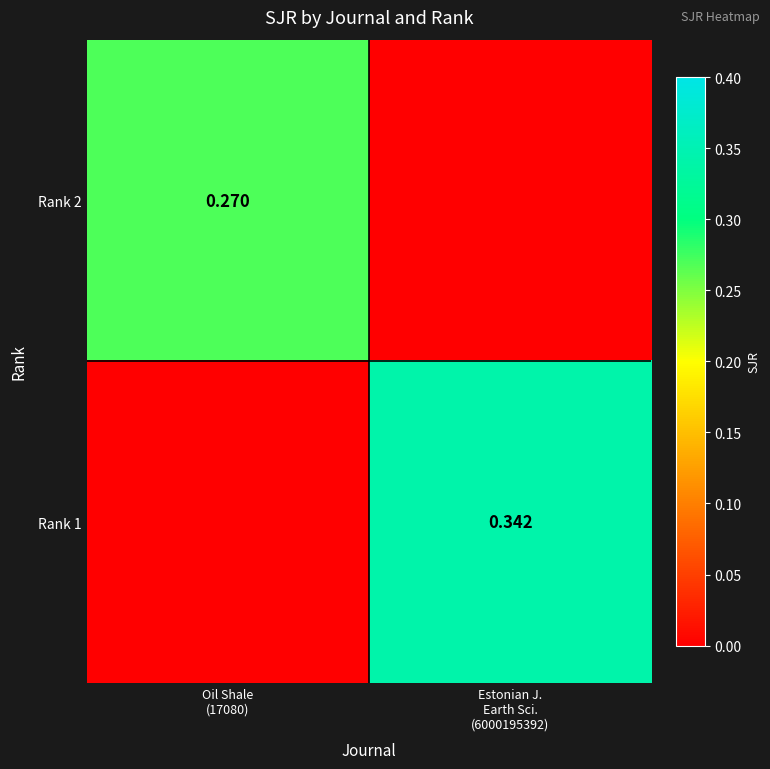

Is it true that Rank 1 equals -0.2 at Oil Shale (17080)?

False